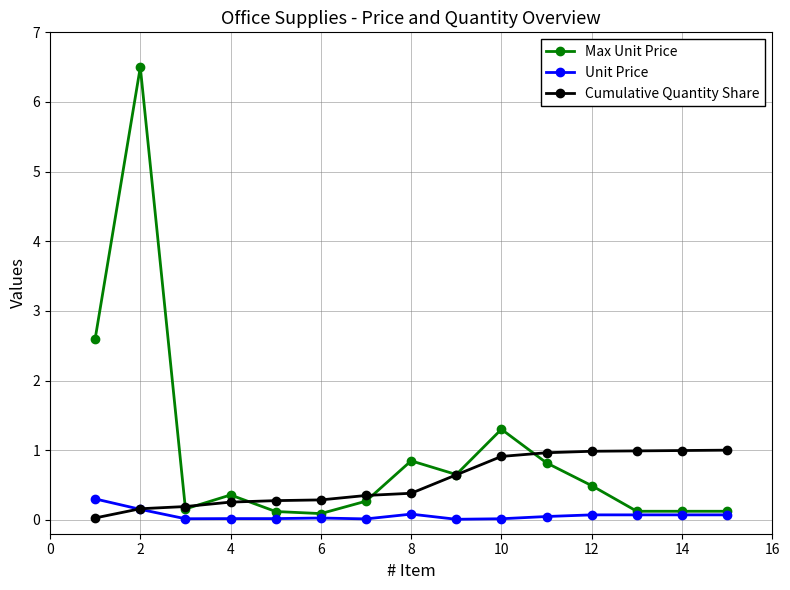

Rank the series by their maximum value, from lowest to highest.

Unit Price, Cumulative Quantity Share, Max Unit Price